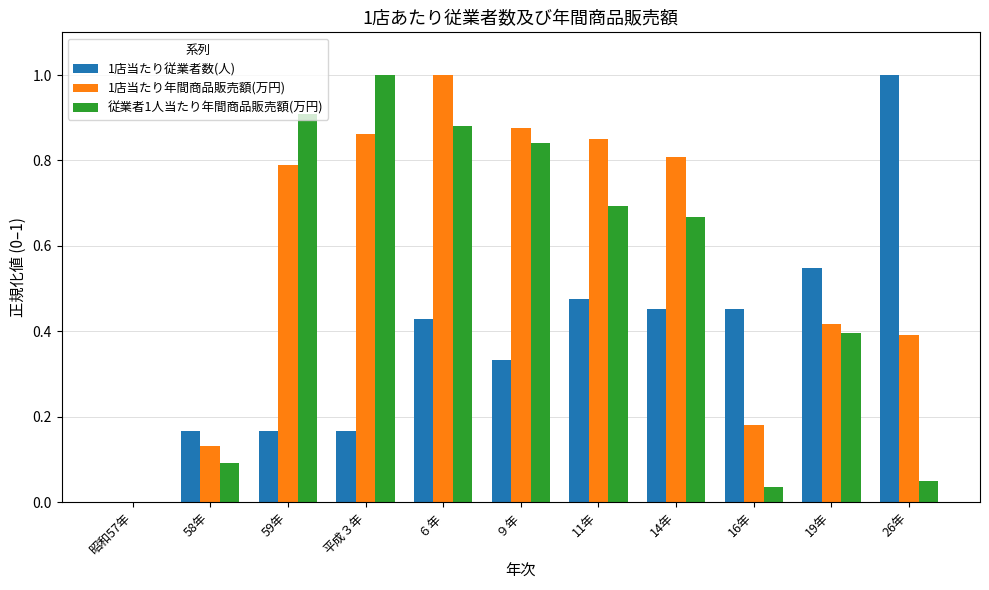

How many groups of bars are there?

11